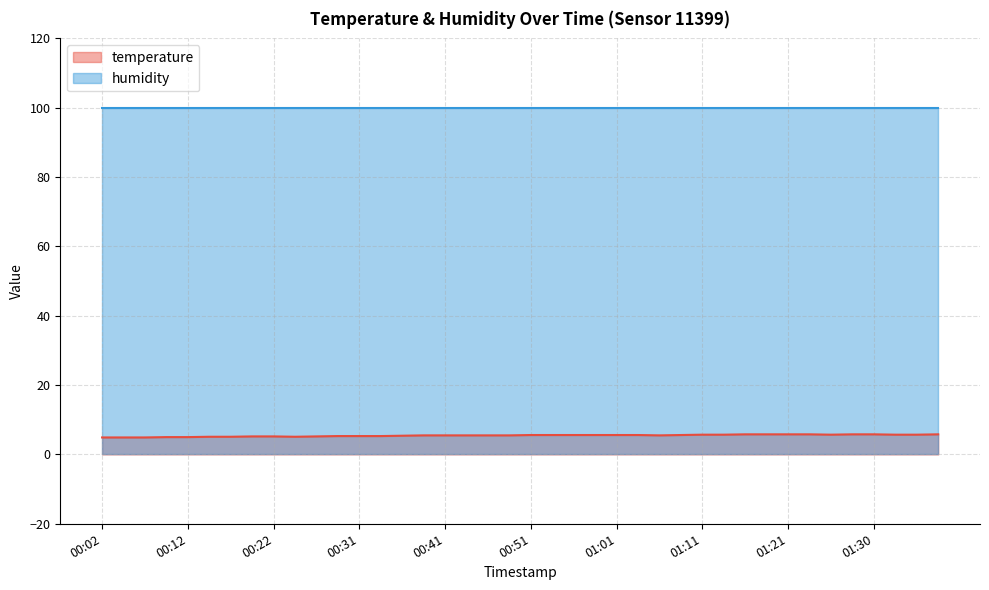

What is the average value?

5.5